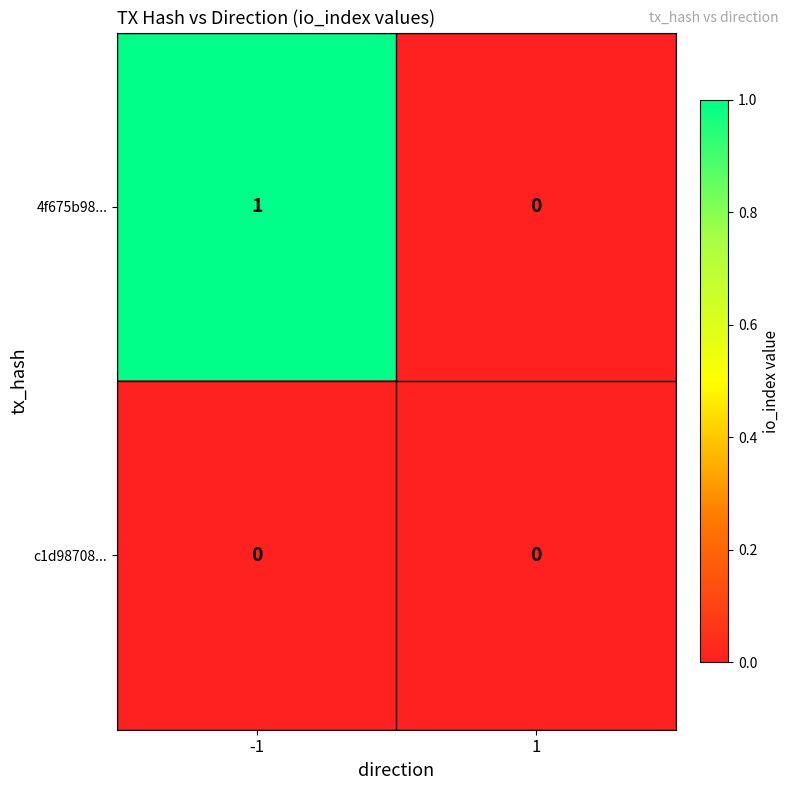

Rank the series at -1 from lowest to highest value.

c1d98708..., 4f675b98...